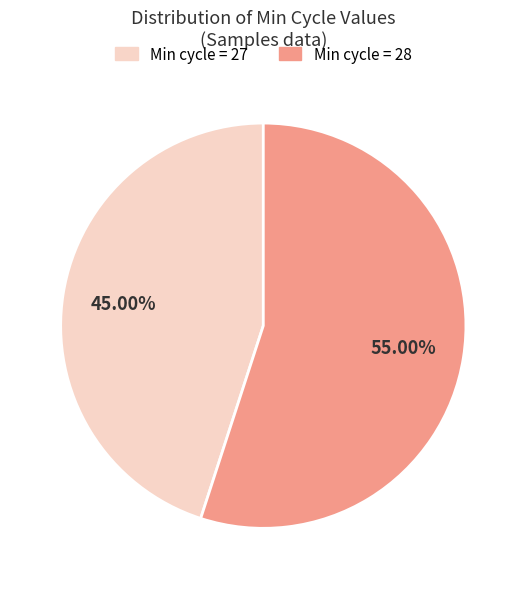

Is there any slice that represents more than half of the pie?

Yes